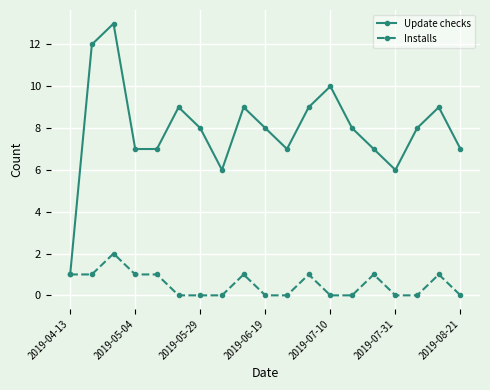

True or false: Update checks has more than 2 points higher than both neighbors.

True